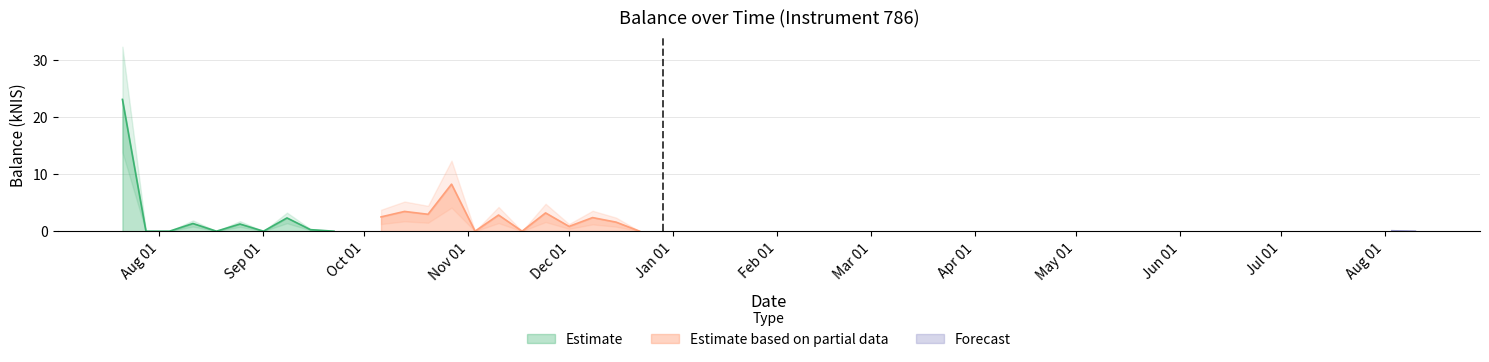

What is the highest value of the Estimate series?

23.1